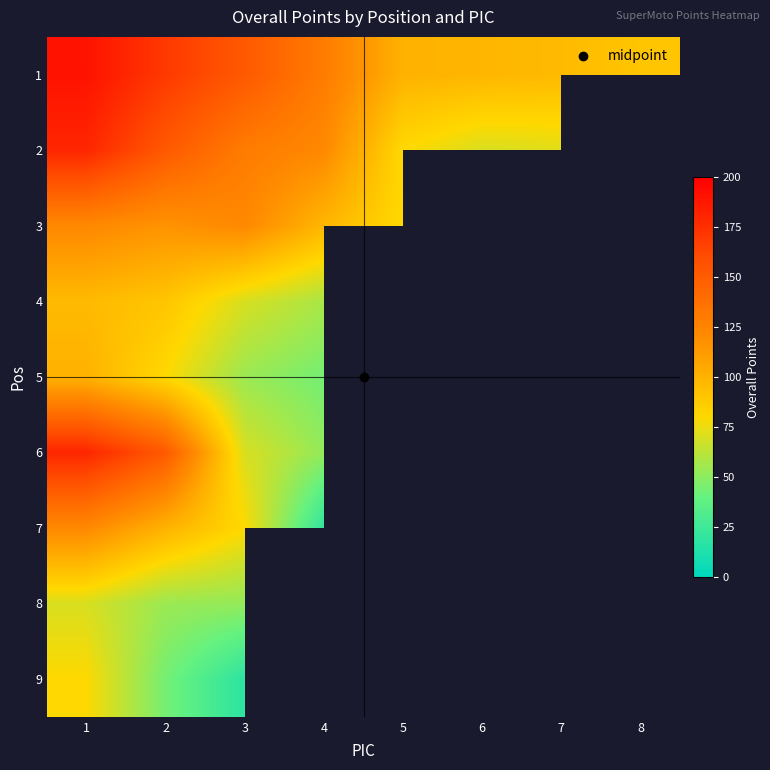

What is the spread (max minus min) of values at 5?

20.0